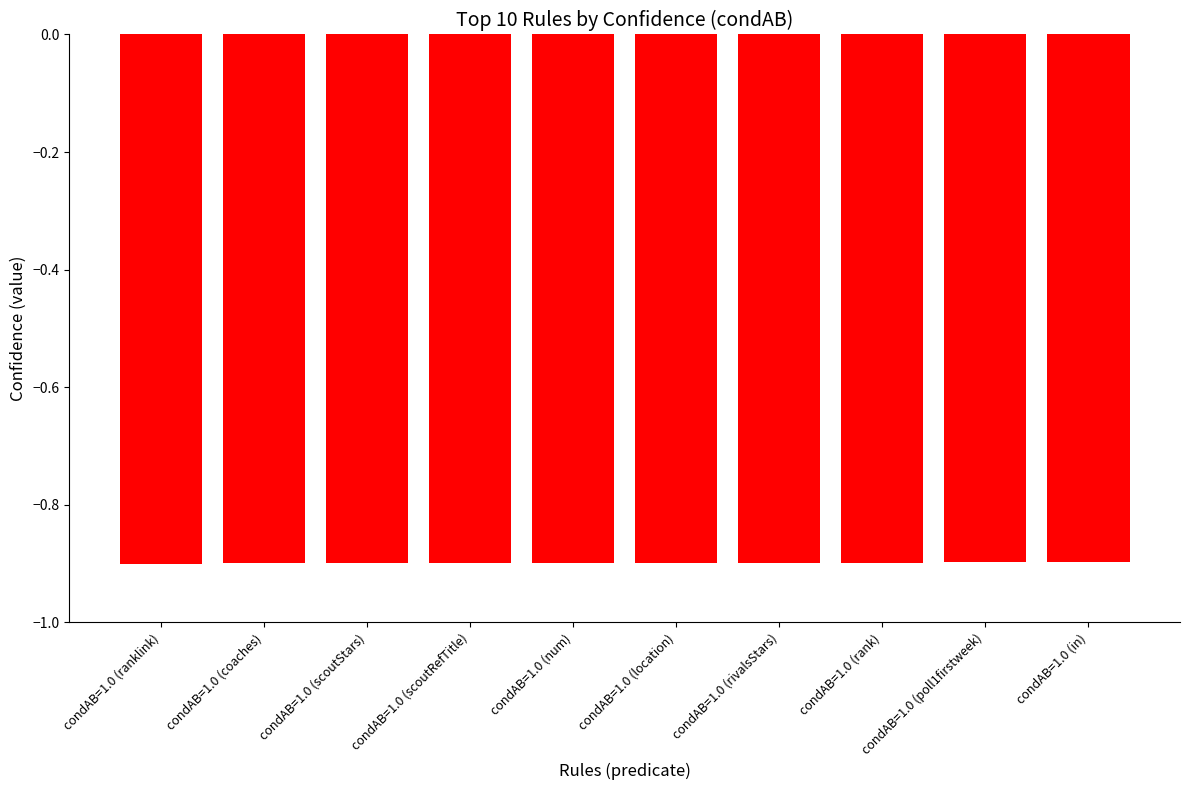

Reading left to right, extract all data points from this chart.

condAB=1.0 (ranklink)=-0.9	condAB=1.0 (coaches)=-0.9	condAB=1.0 (scoutStars)=-0.9	condAB=1.0 (scoutRefTitle)=-0.9	condAB=1.0 (num)=-0.9	condAB=1.0 (location)=-0.9	condAB=1.0 (rivalsStars)=-0.9	condAB=1.0 (rank)=-0.9	condAB=1.0 (poll1firstweek)=-0.9	condAB=1.0 (in)=-0.9